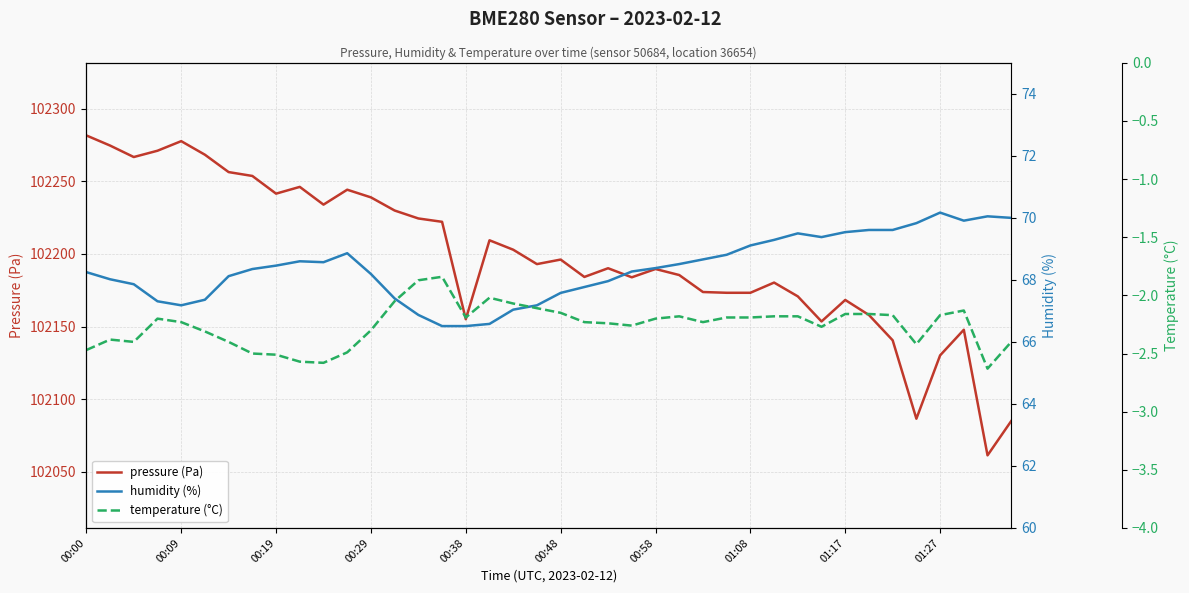

In pressure (Pa), how many points are lower than both neighbors (excluding endpoints)?

10